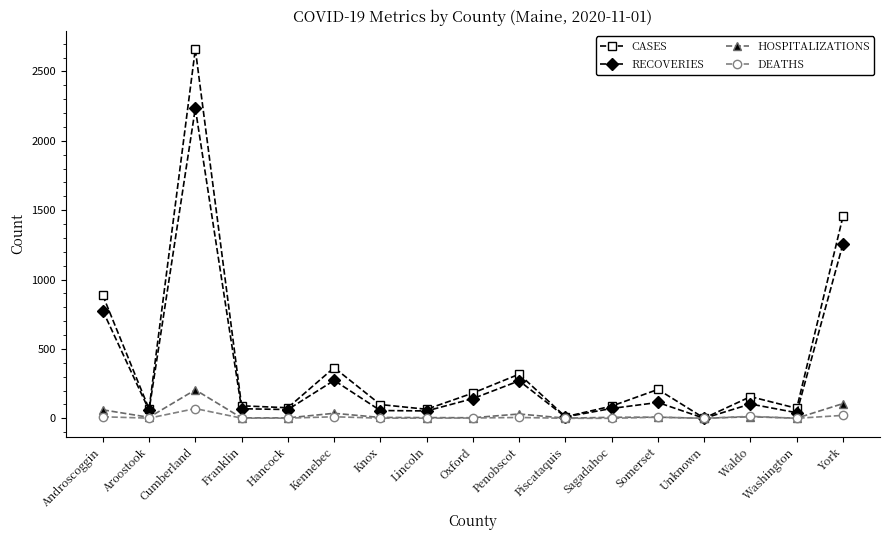

At which category is the sum across all series the highest?

Cumberland